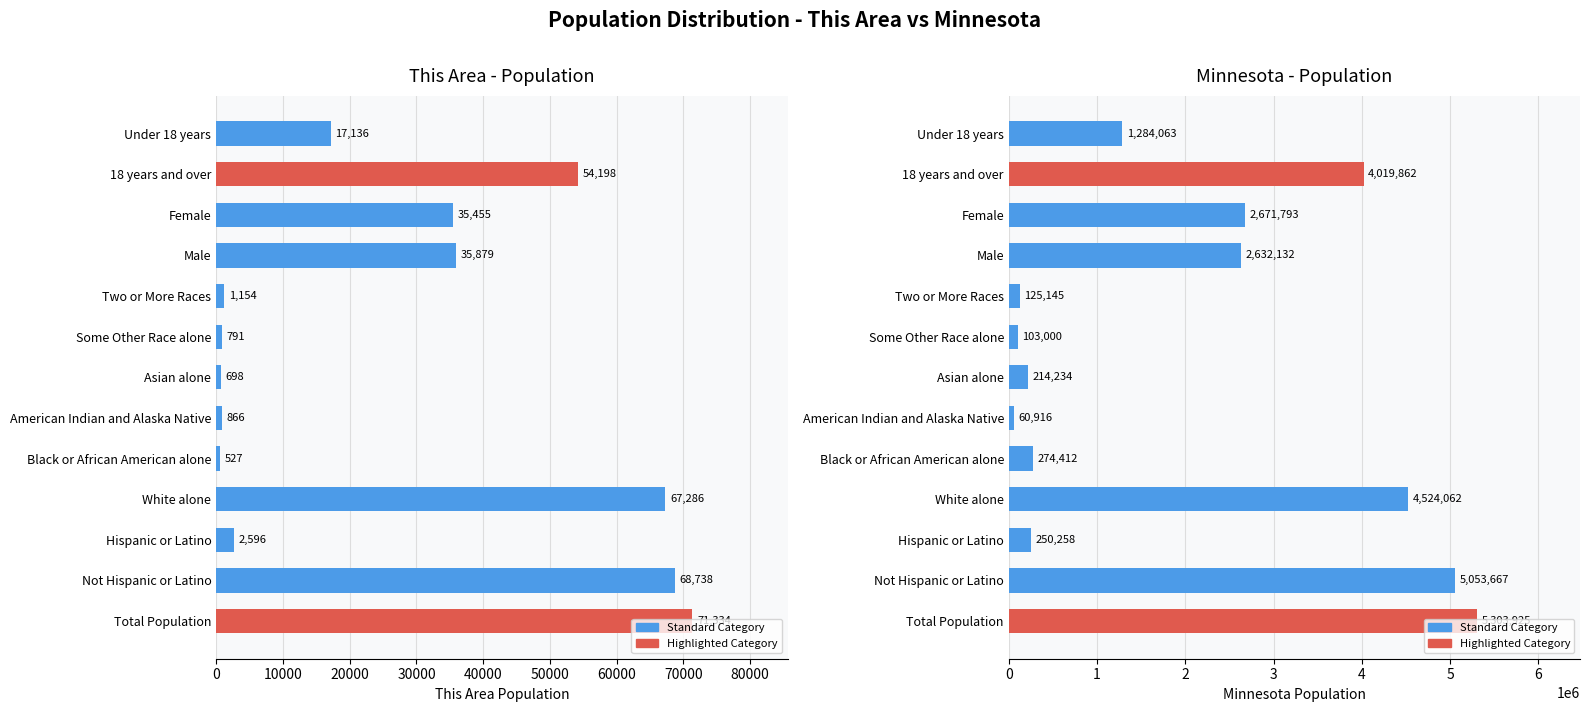

At how many categories does at least one series exceed 959205?

7